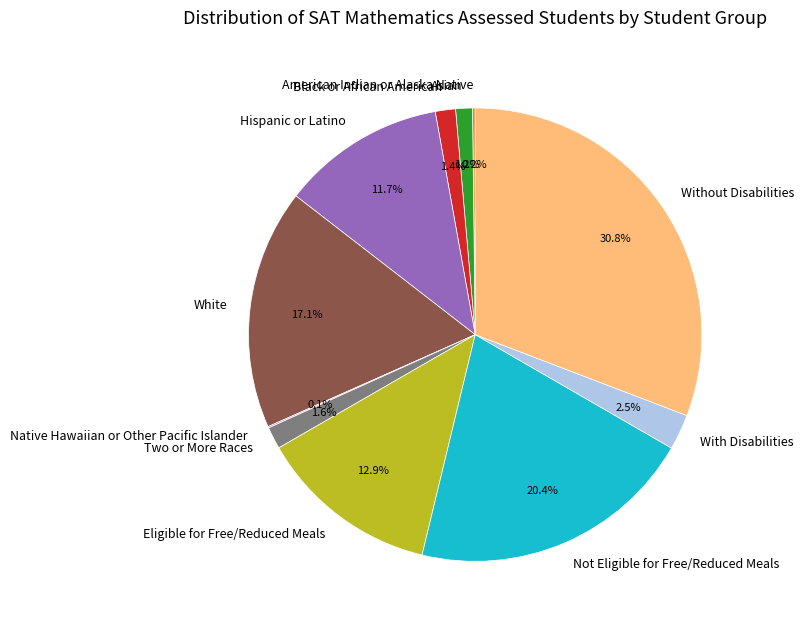

Is there a majority slice in this chart?

No